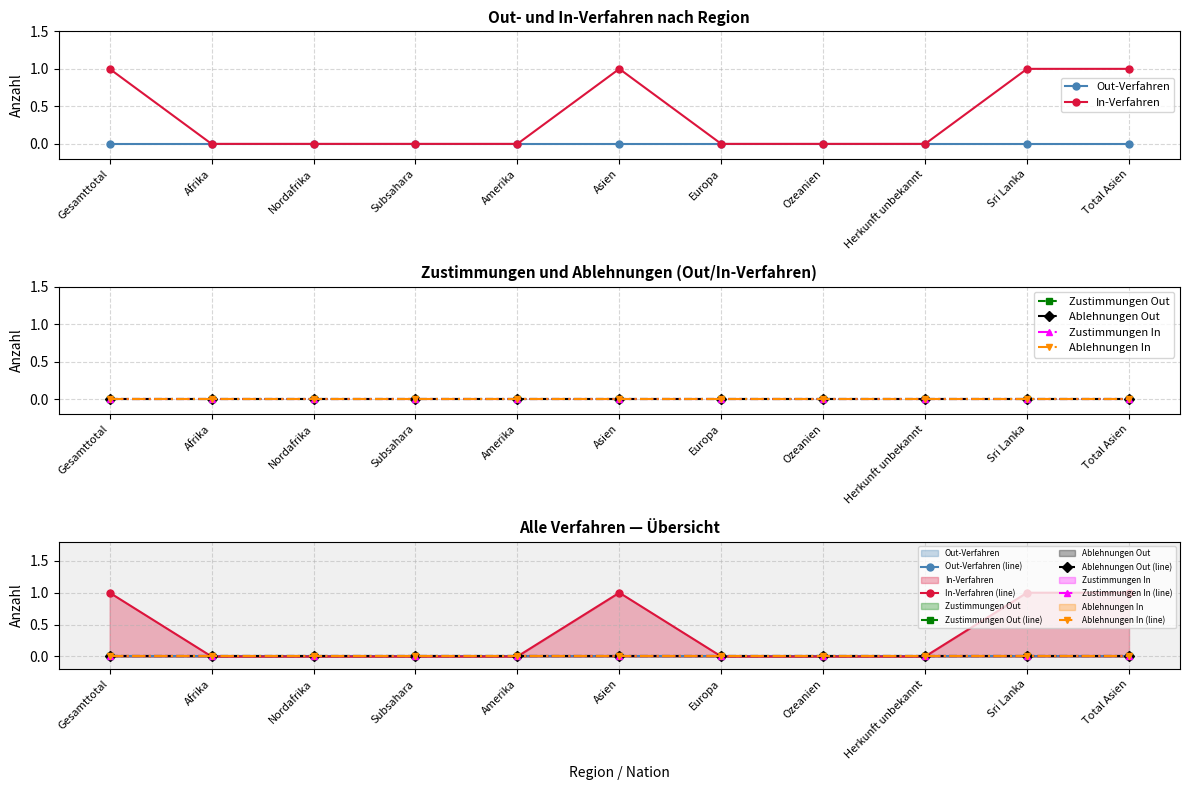

True or false: In-Verfahren and Zustimmungen Out intersect in this chart.

False